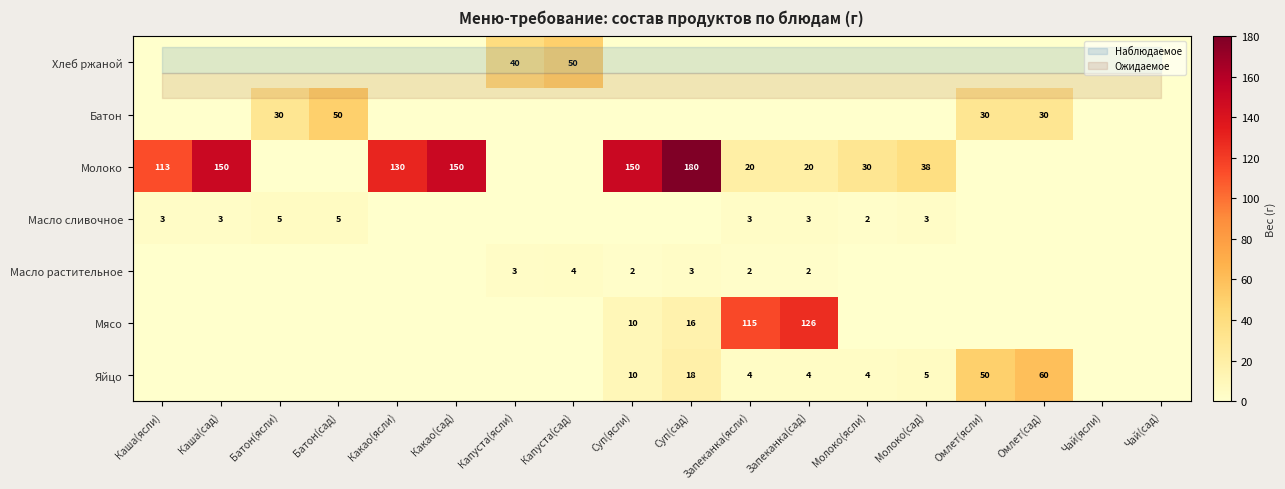

Between Какао(сад) and Чай(ясли), which is larger?

Какао(сад)